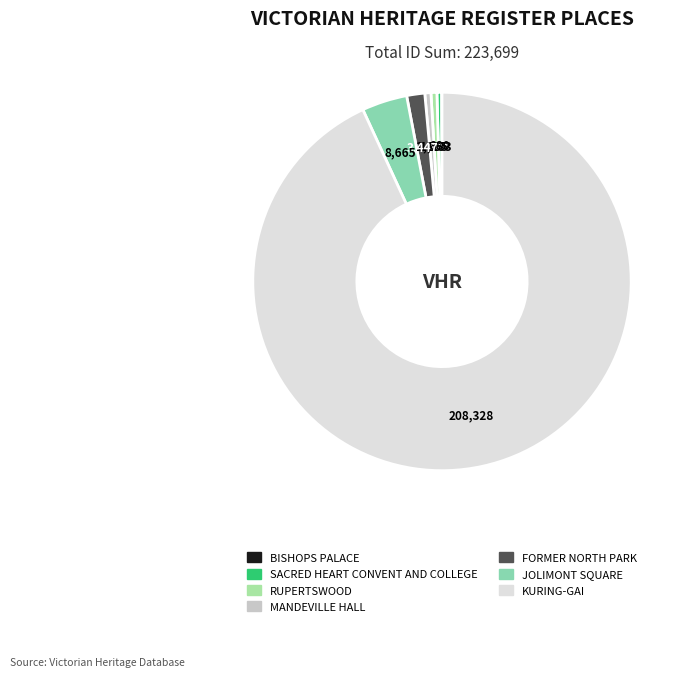

To the nearest percent, what is the difference between the largest and smallest slice percentages?

93%